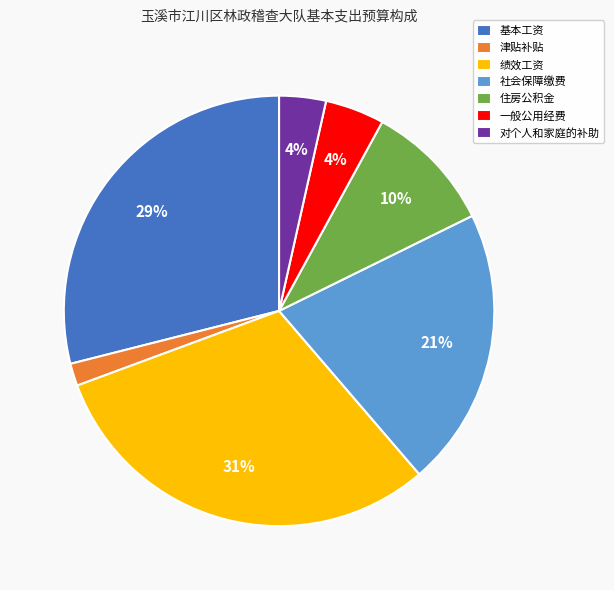

Which slice is the largest?

绩效工资